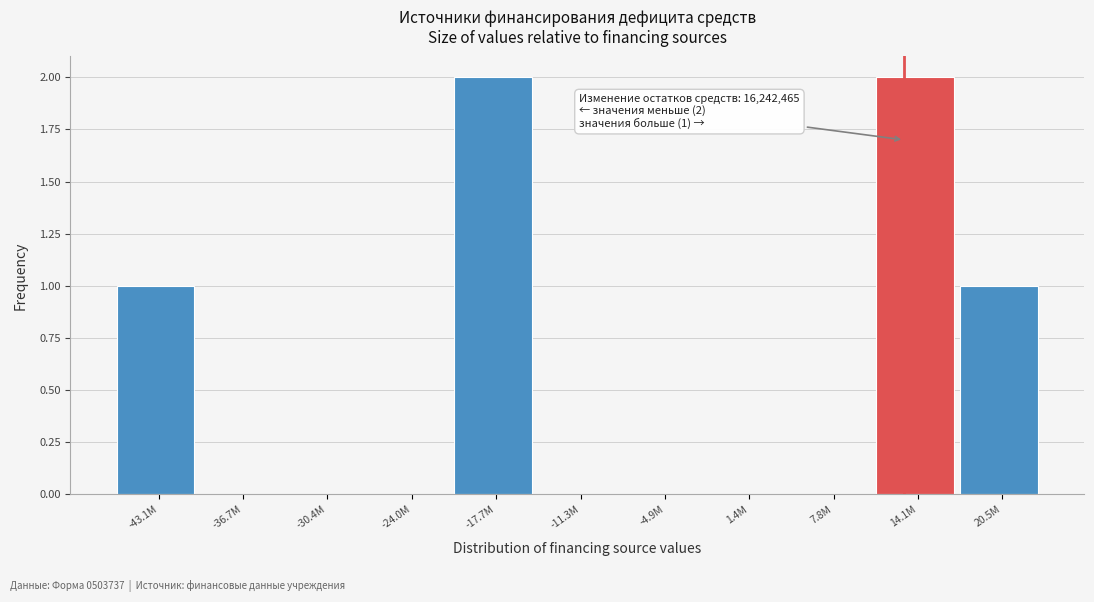

Reading left to right, what are all the values shown in this chart?

-43.1M=1	-36.7M=0	-30.4M=0	-24.0M=0	-17.7M=2	-11.3M=0	-4.9M=0	1.4M=0	7.8M=0	14.1M=2	20.5M=1